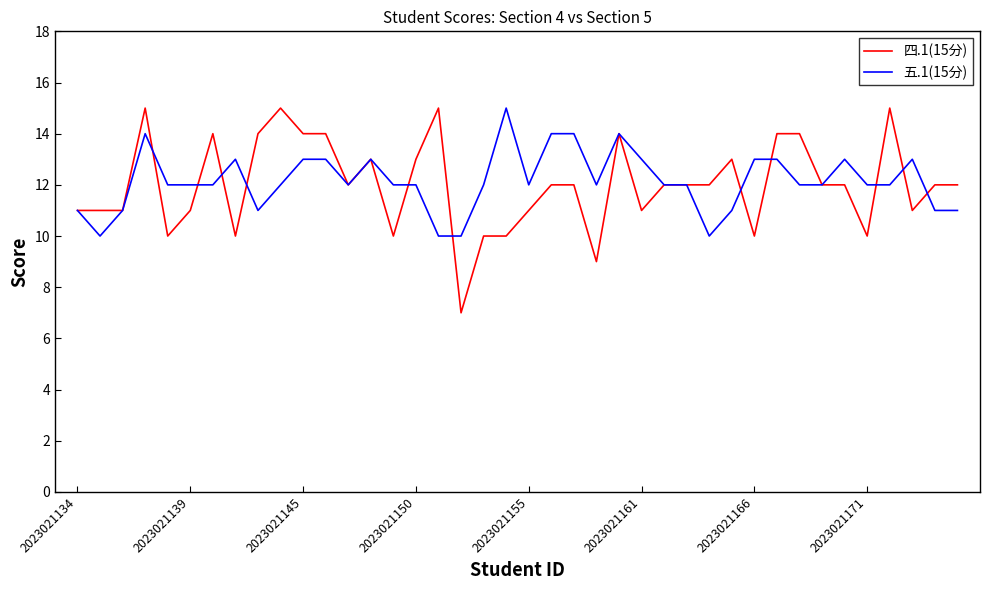

What is the smallest value displayed?

7